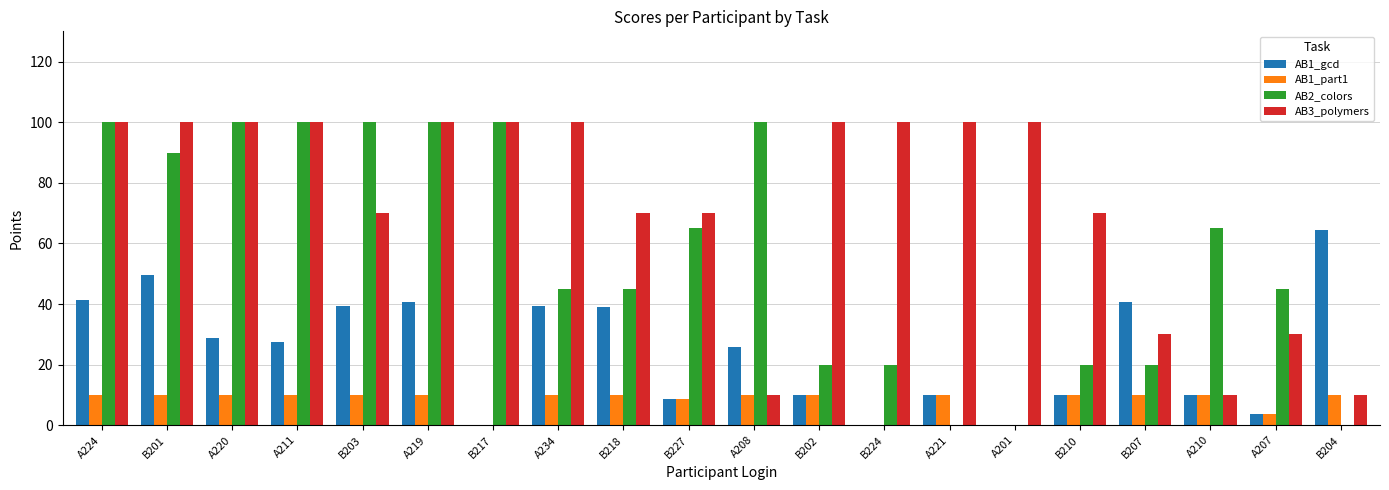

What is the sum of the AB3_polymers values at A210 and A211?

110.0